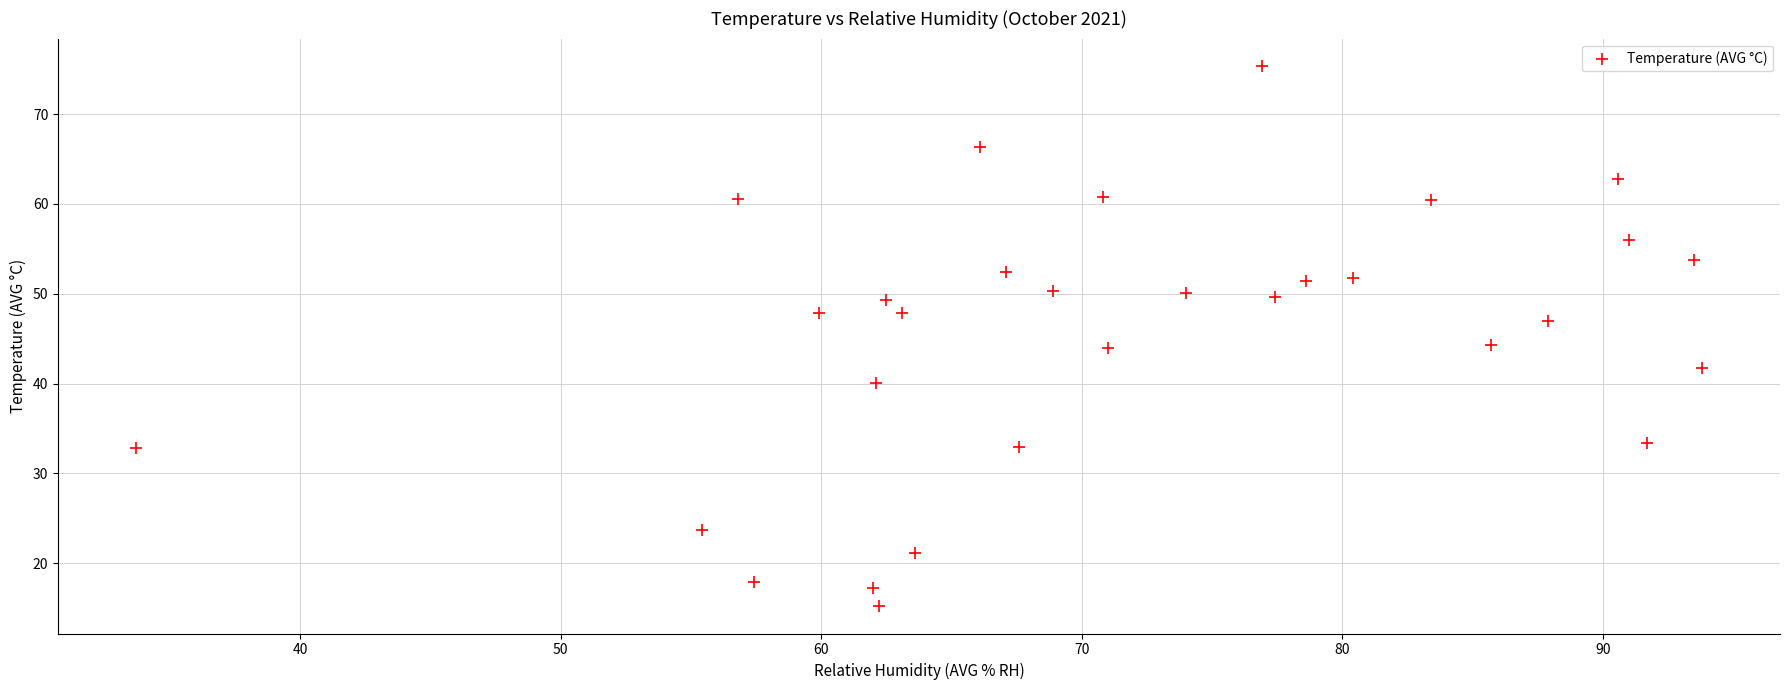

What is the range of X values (max minus min)?

60.1